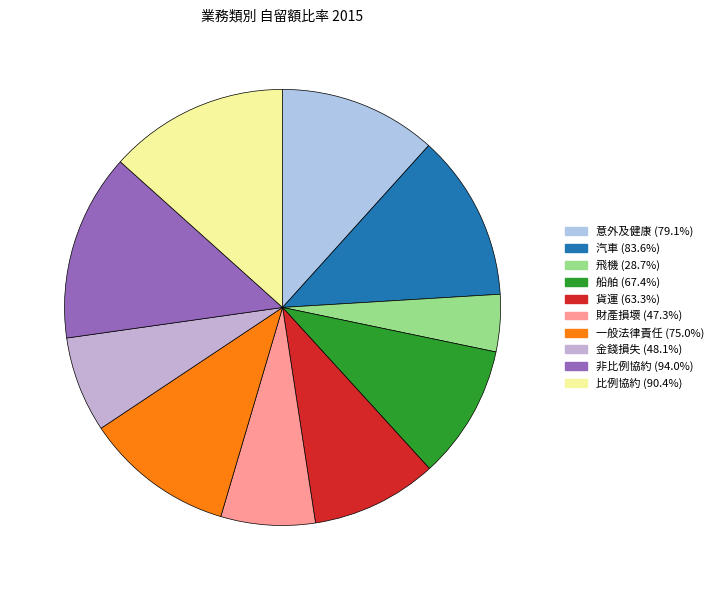

Count the number of slices in the pie.

10